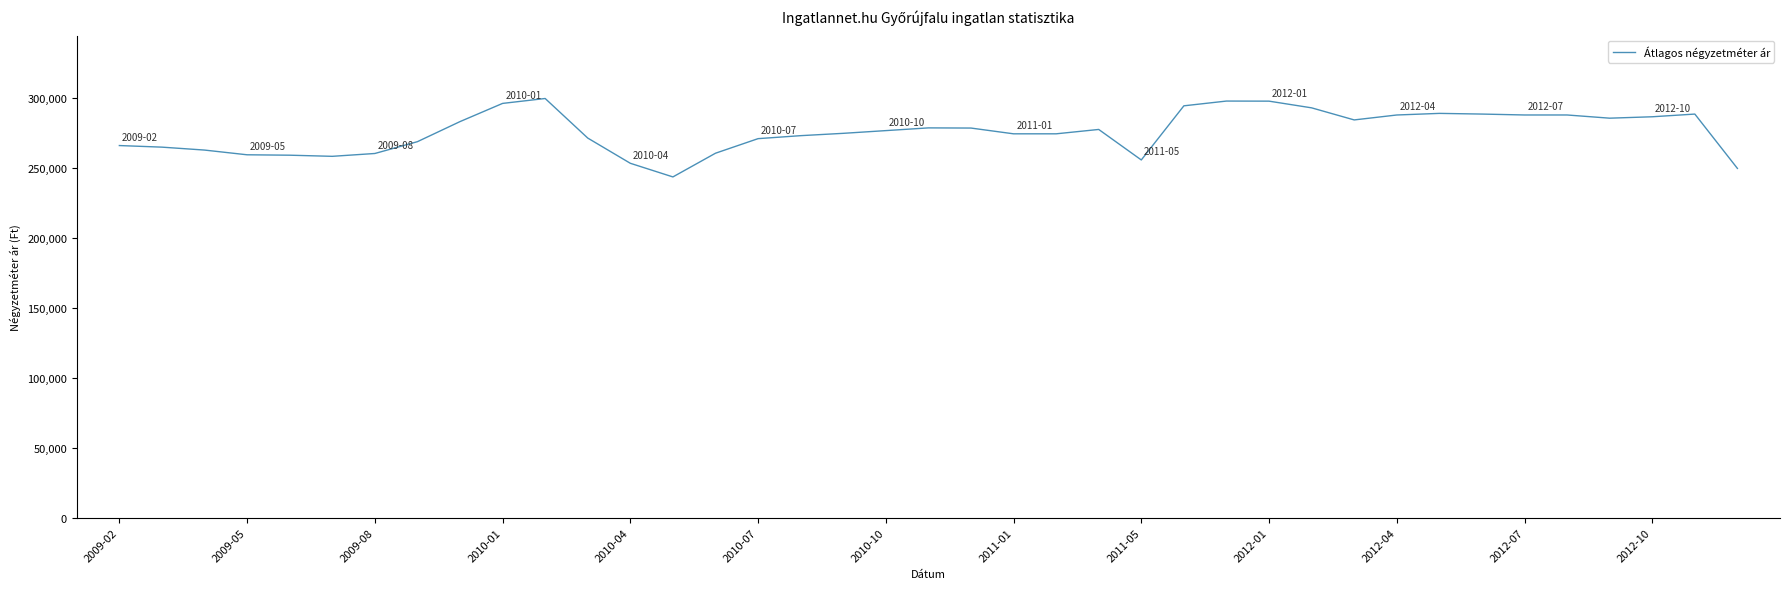

What is the difference between the maximum and minimum values?

56013